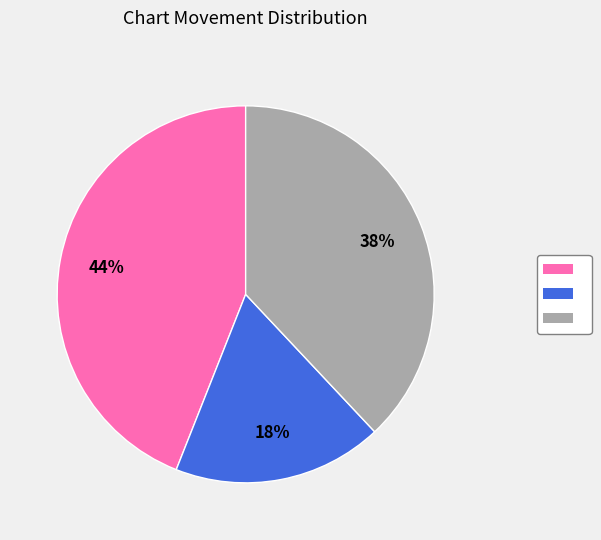

Does any single category account for the majority?

No